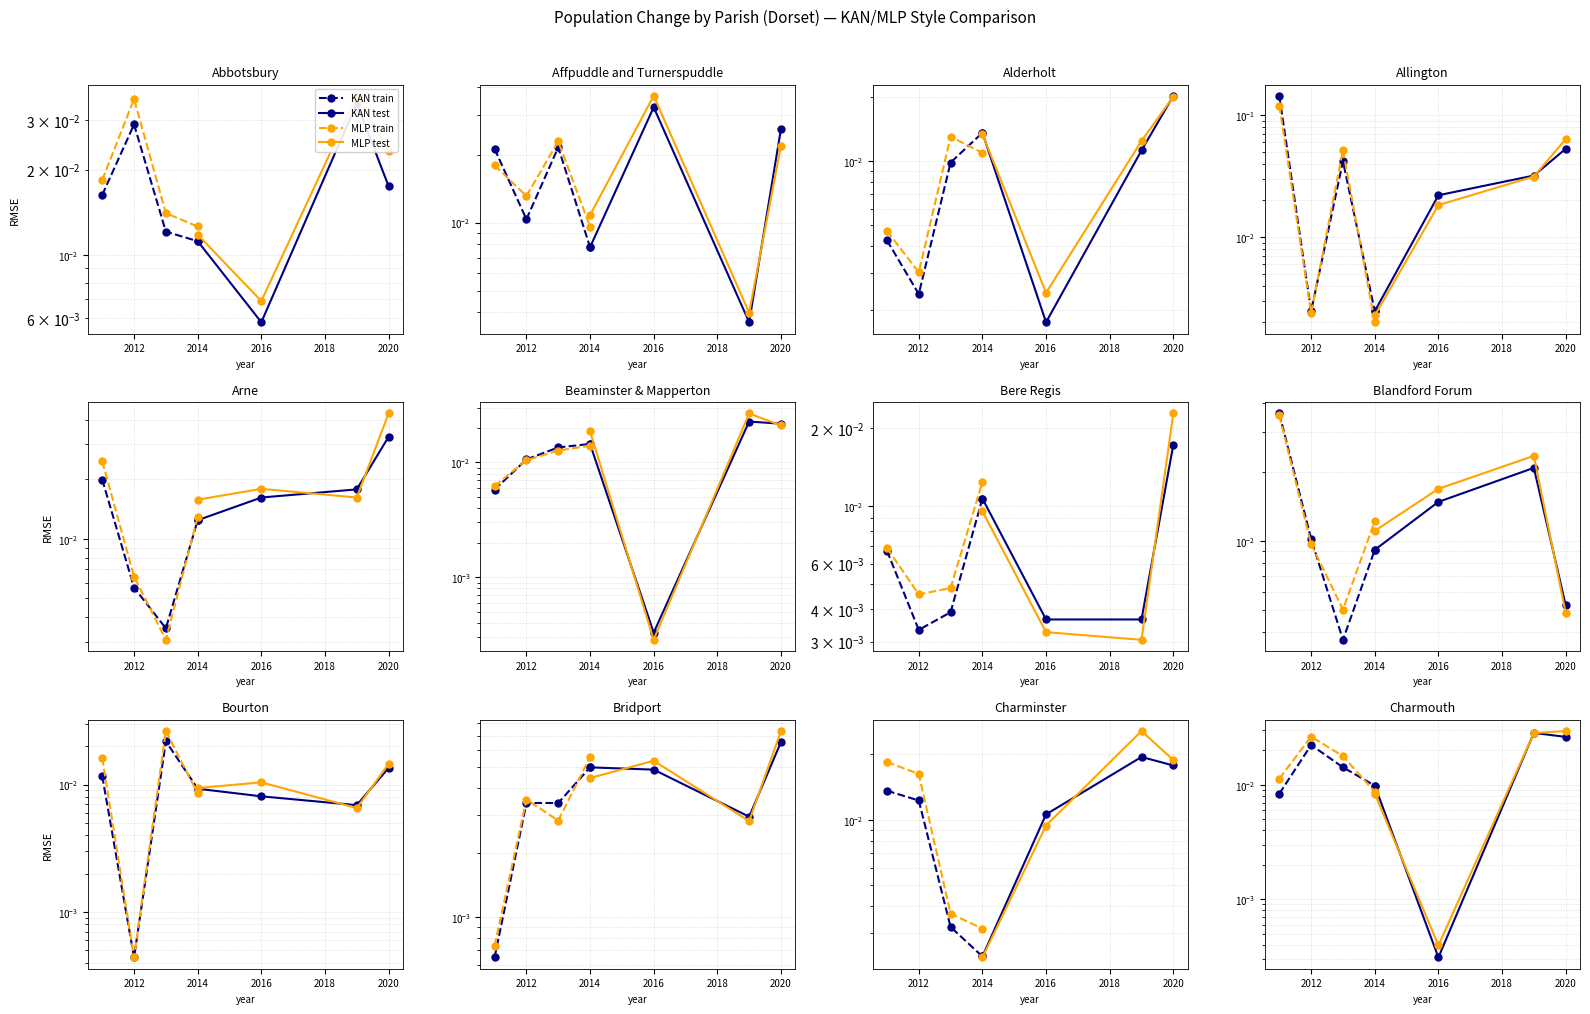

Which category has the highest value across all series?

2016